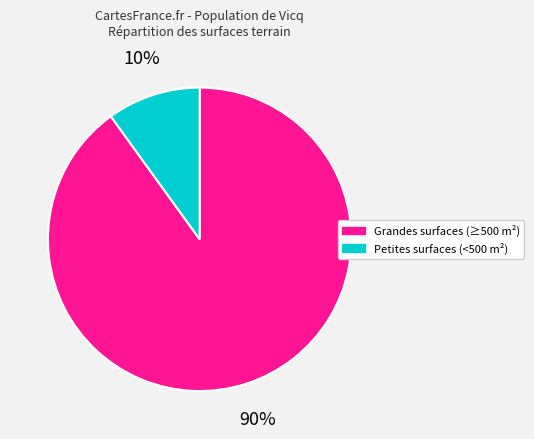

Is there any slice that represents more than half of the pie?

Yes